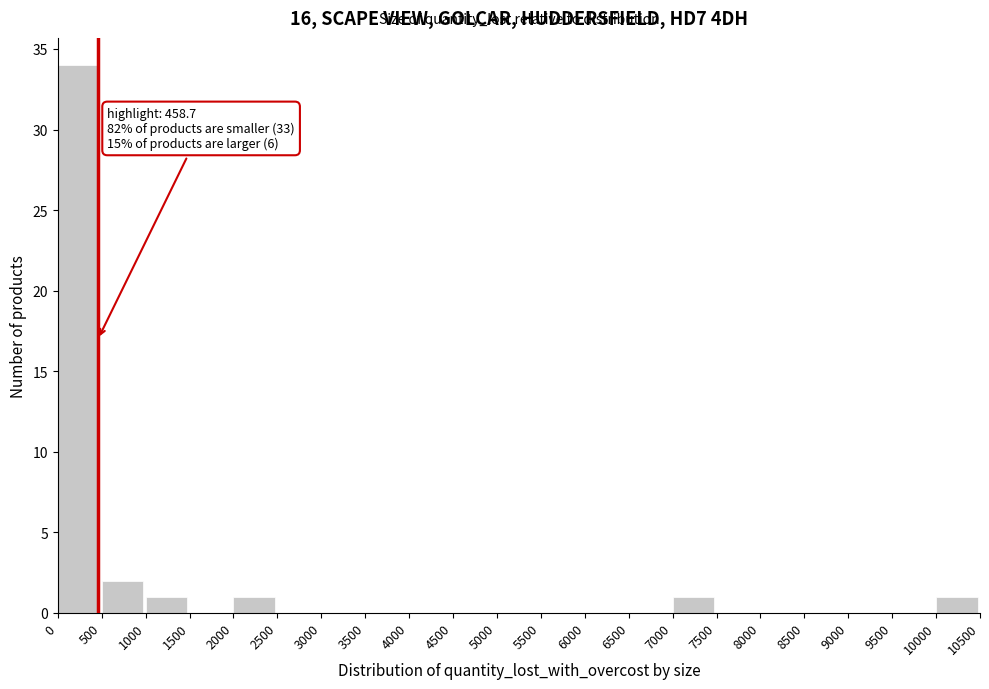

Which range on the x-axis has the tallest bar?

0 to 500